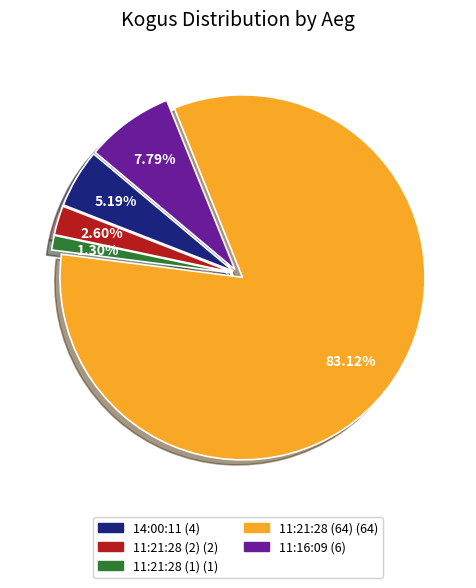

How much of the chart is everything except 14:00:11?

94.8%